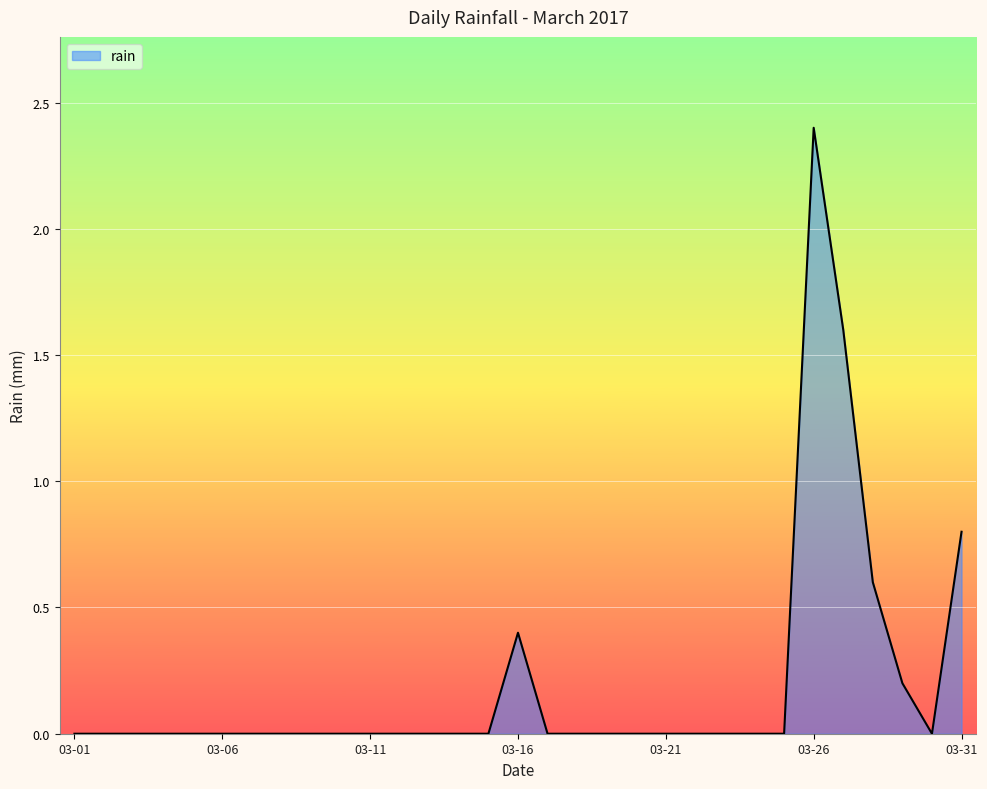

What is the difference between the maximum and minimum values?

2.4